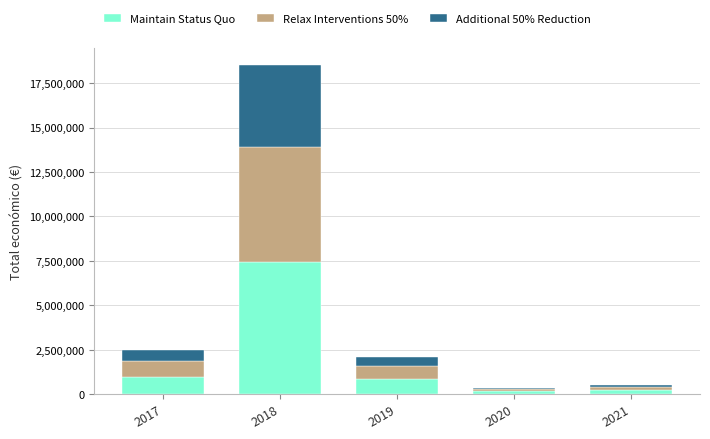

What is the minimum value for Maintain Status Quo?

145369.6